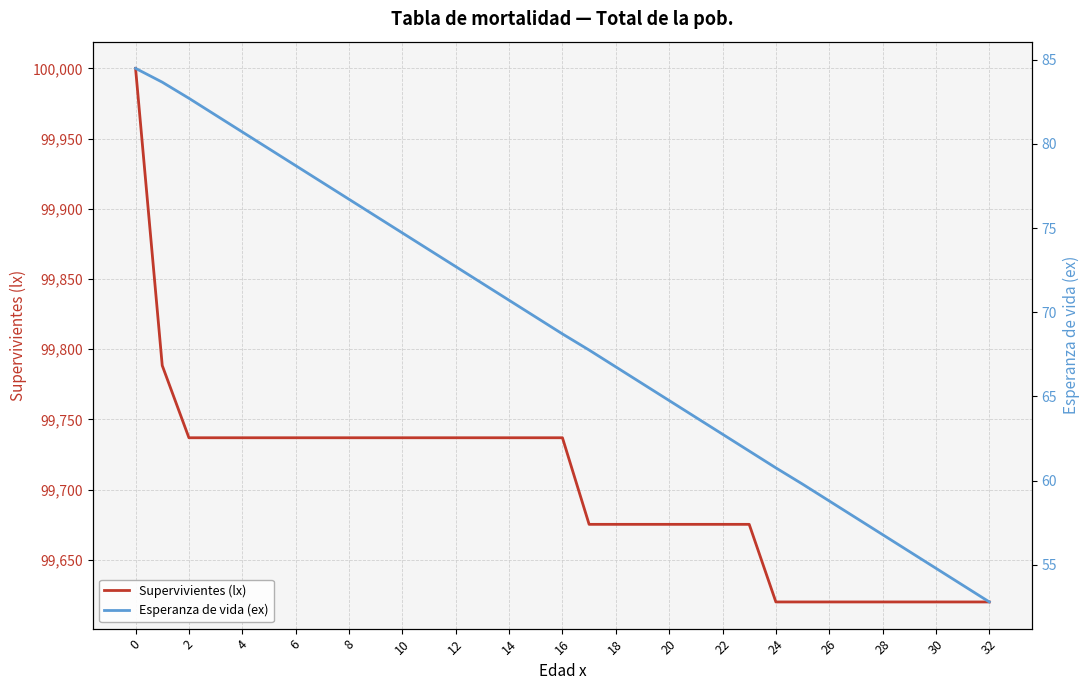

The Supervivientes (lx) series shows 56788.9 at 14. True or false?

False